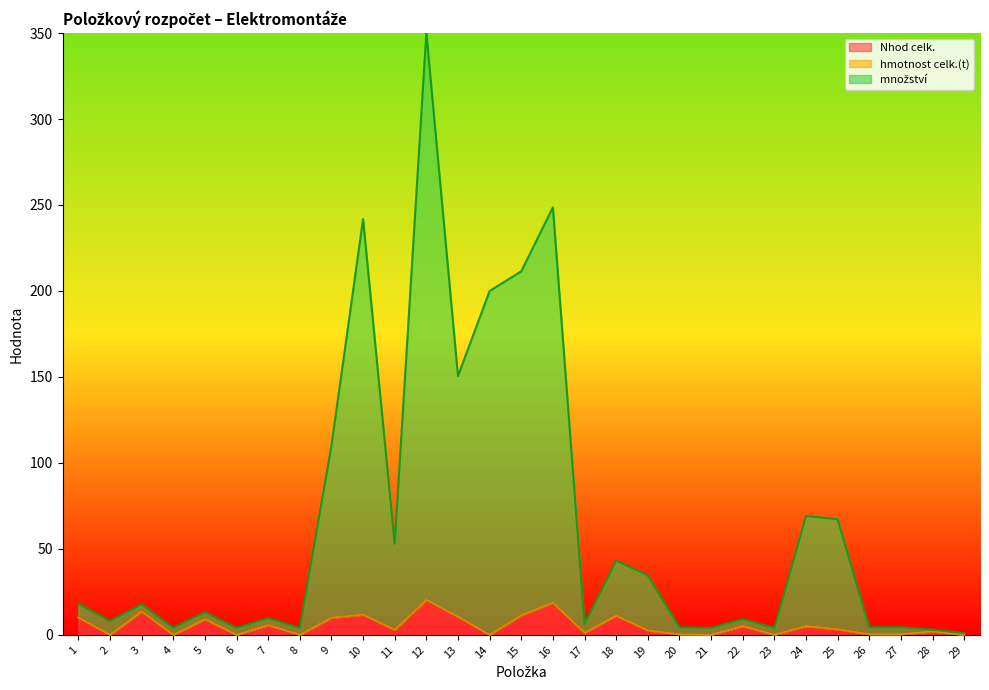

How many positive values does the Nhod celk. series have?

21